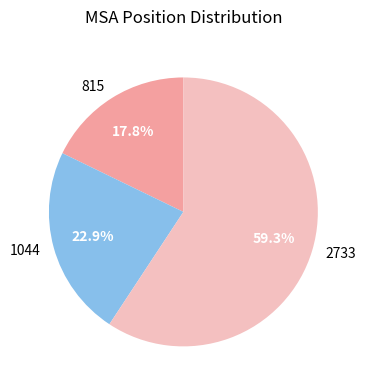

Which slice is the largest?

2733